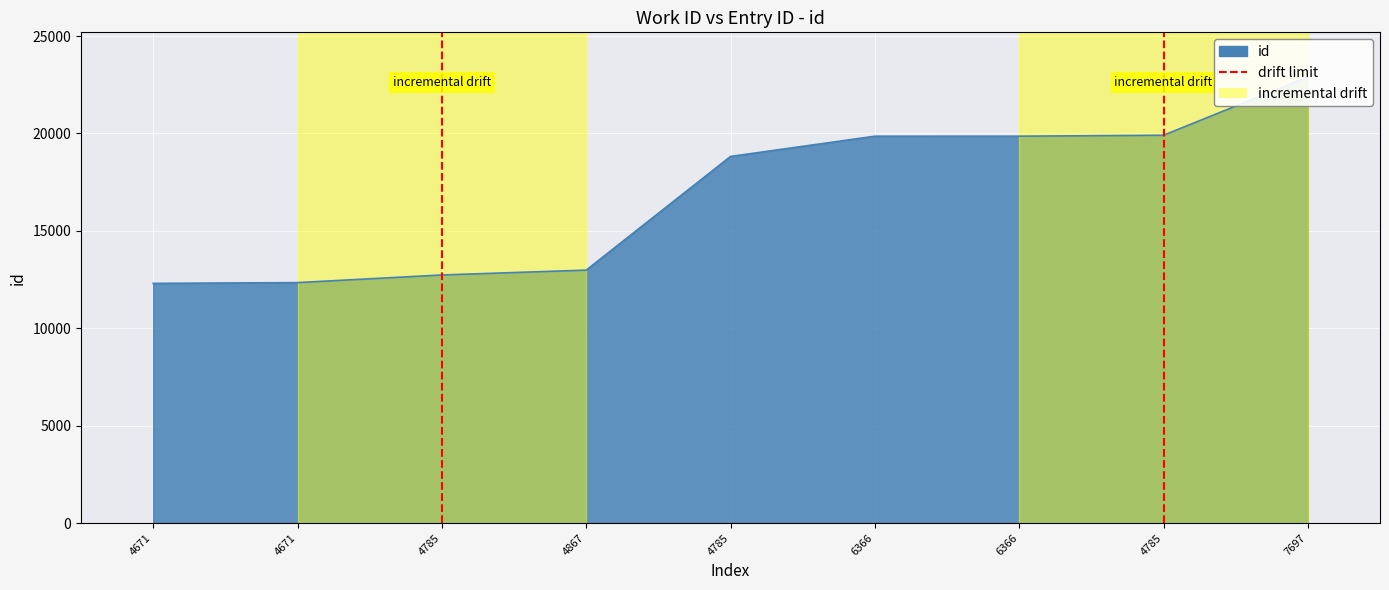

What is the difference between the maximum and second lowest values?

10557